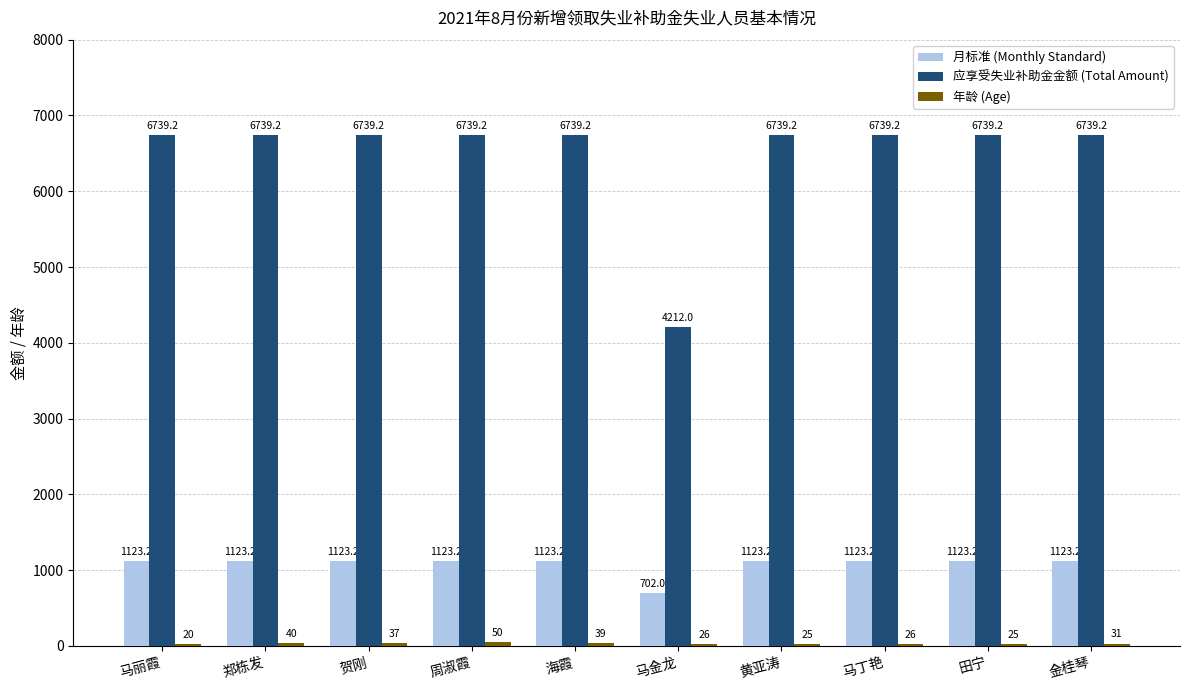

True or false: 月标准 (Monthly Standard) has a value of 1657.8 at 贺刚.

False